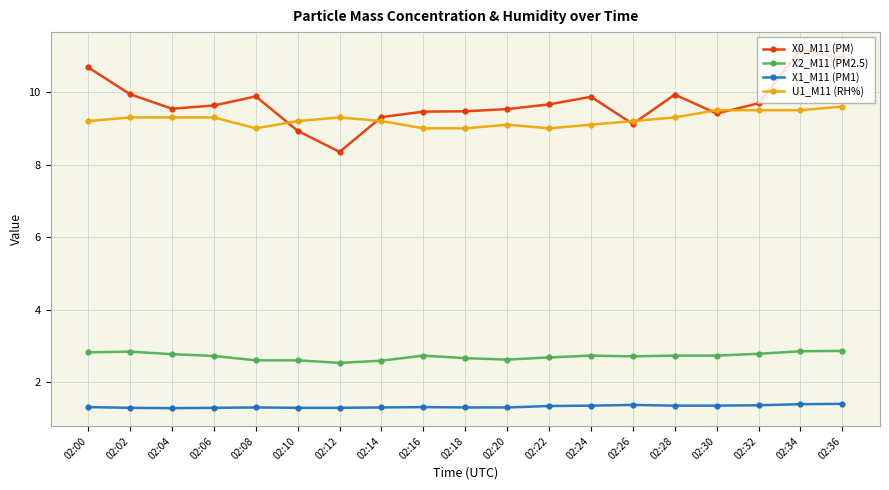

Which series has the largest total across all categories?

X0_M11 (PM)